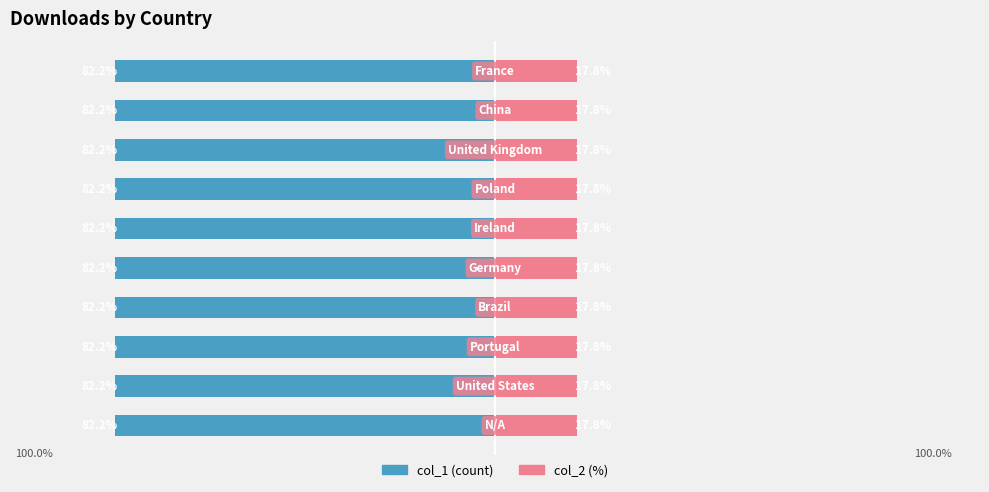

Read the col_1 value at 4.

-82.2